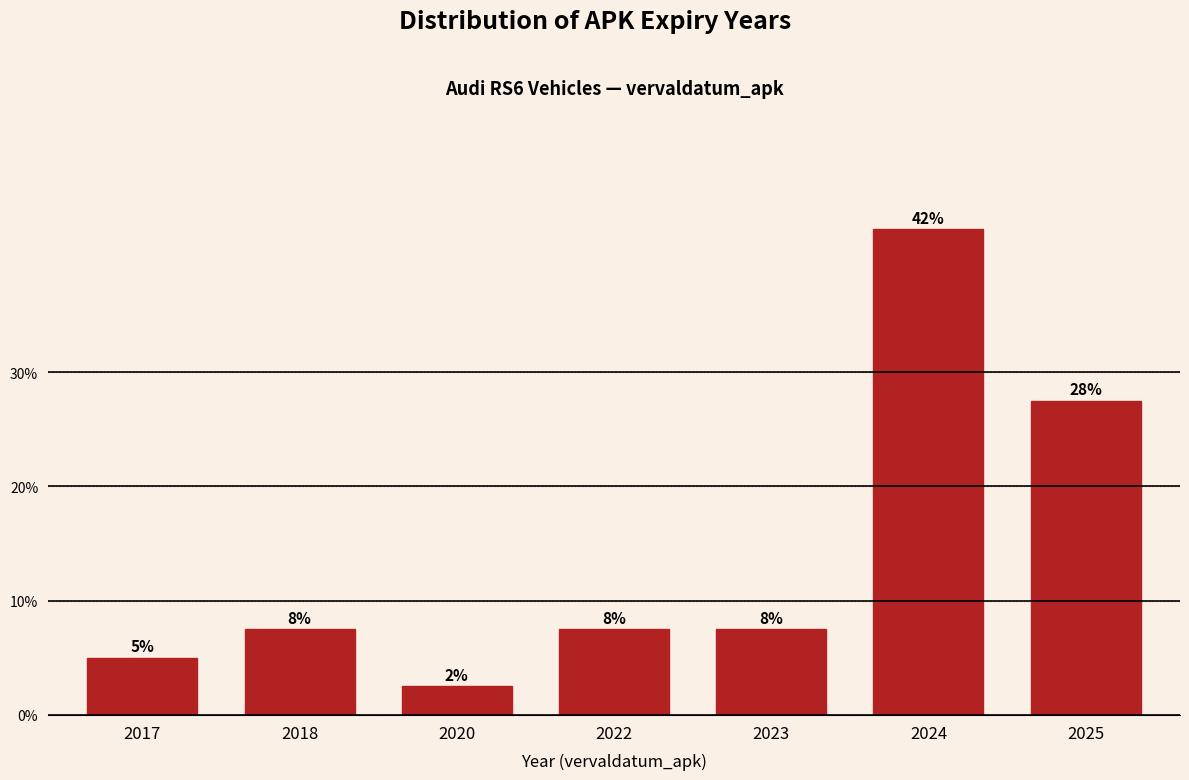

How many bars are there in total?

7